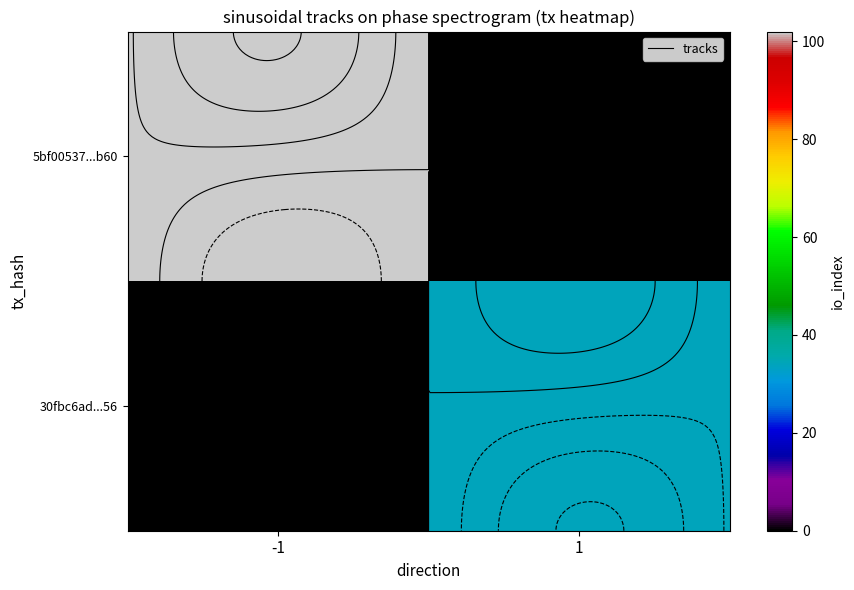

At 1, list the series in order from smallest to largest.

5bf00537...b60, 30fbc6ad...56